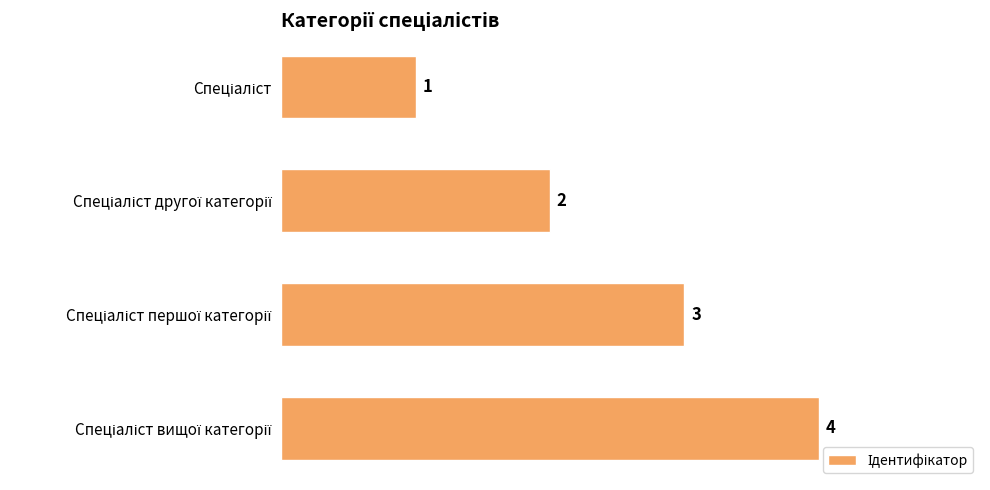

Count the values in the range 2 to 4.

3